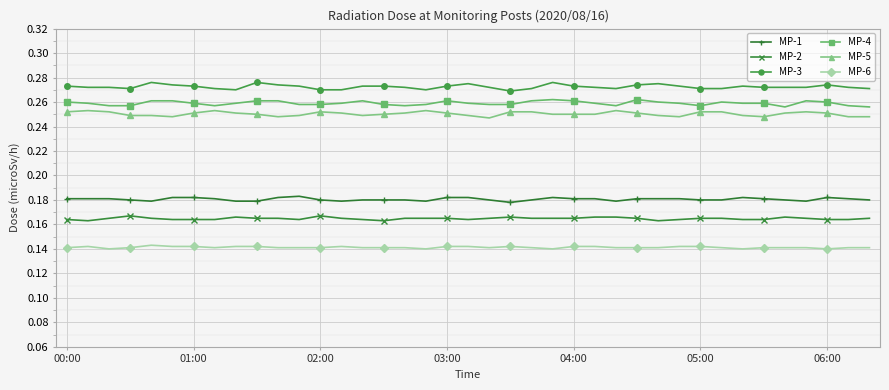

True or false: MP-2 has more than 0 interior local peaks.

True